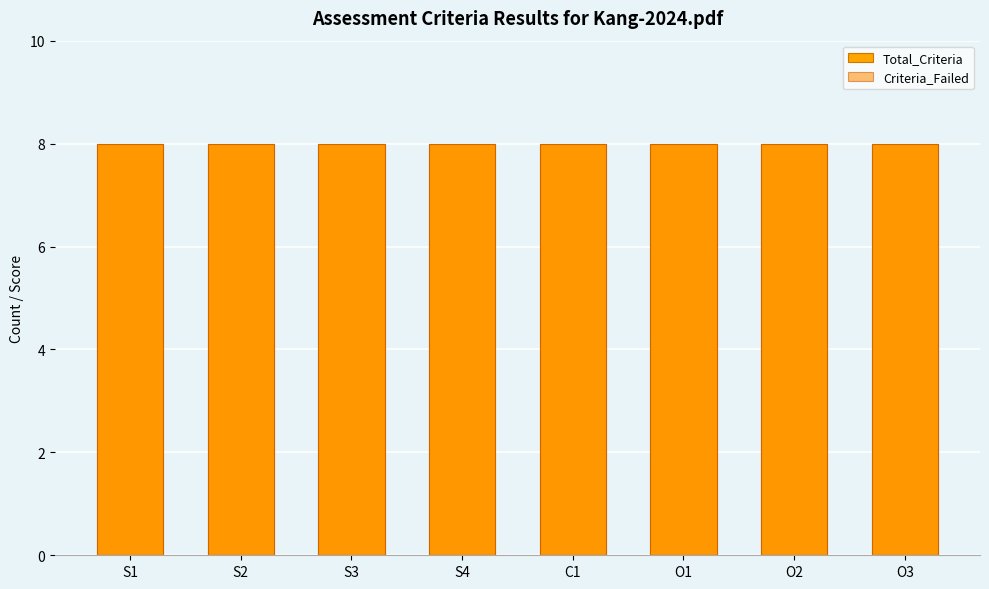

What is the label of the 2nd bar from the right?

O2